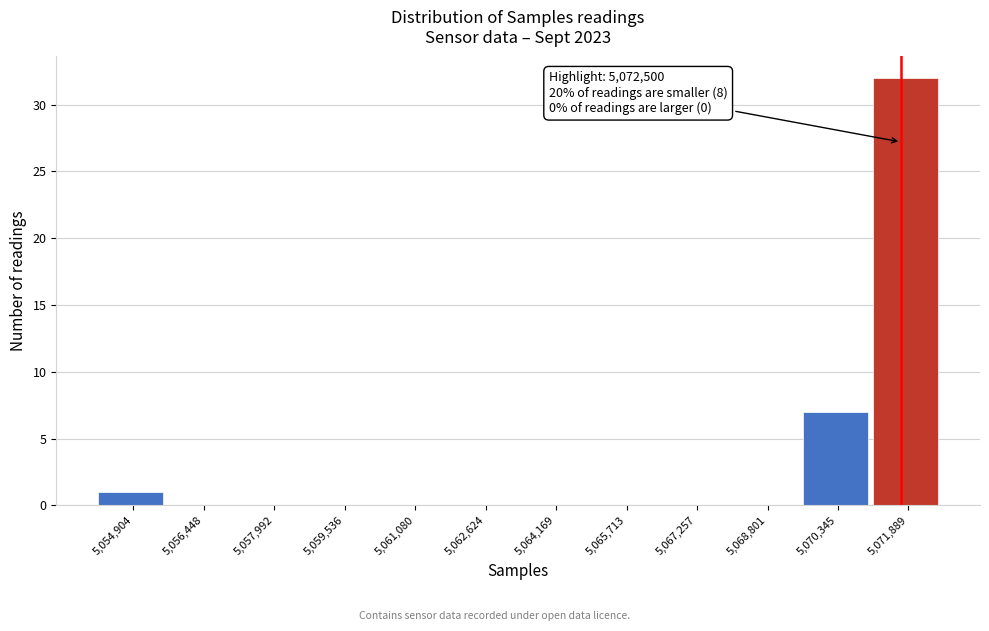

Reading right to left, what are all the values shown in this chart?

5,071,889=32	5,070,345=7	5,068,801=0	5,067,257=0	5,065,713=0	5,064,169=0	5,062,624=0	5,061,080=0	5,059,536=0	5,057,992=0	5,056,448=0	5,054,904=1